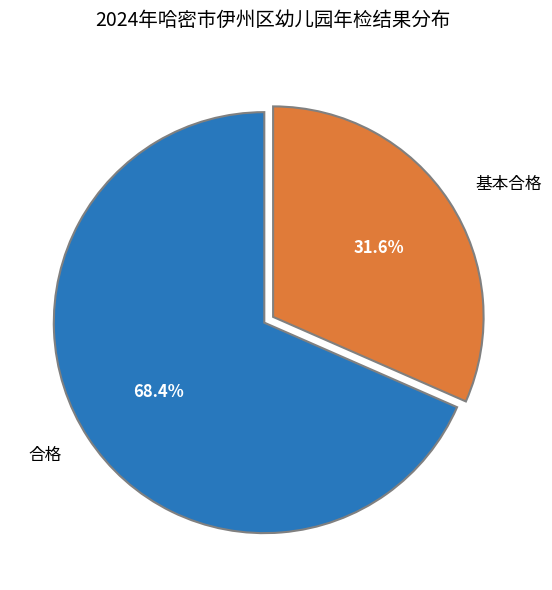

To the nearest percent, what is the average slice percentage?

50%